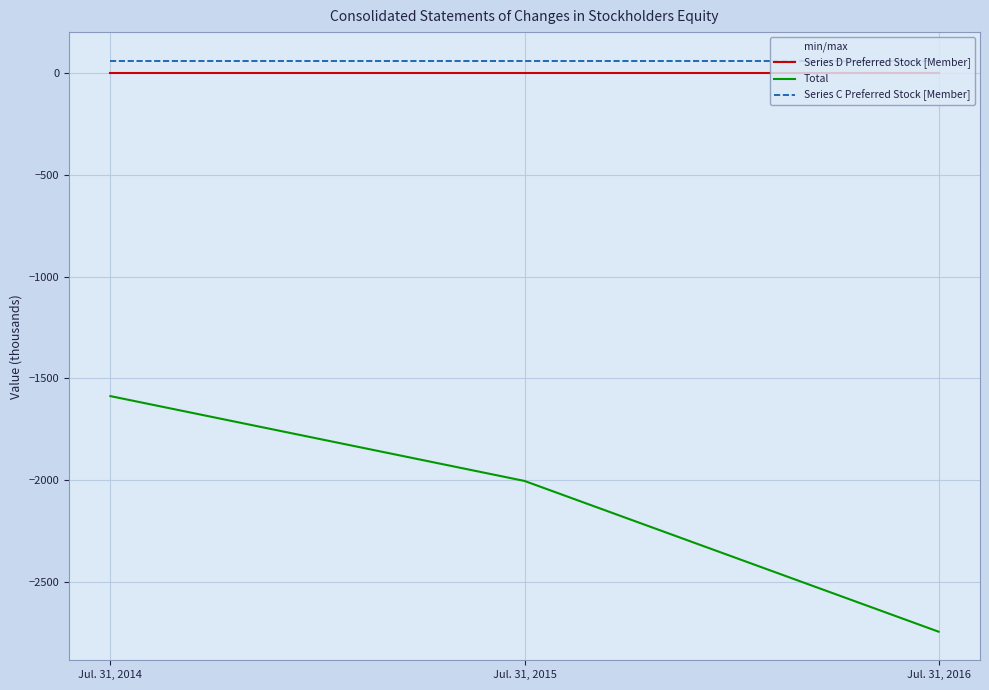

Which series has the largest range (max minus min)?

Total